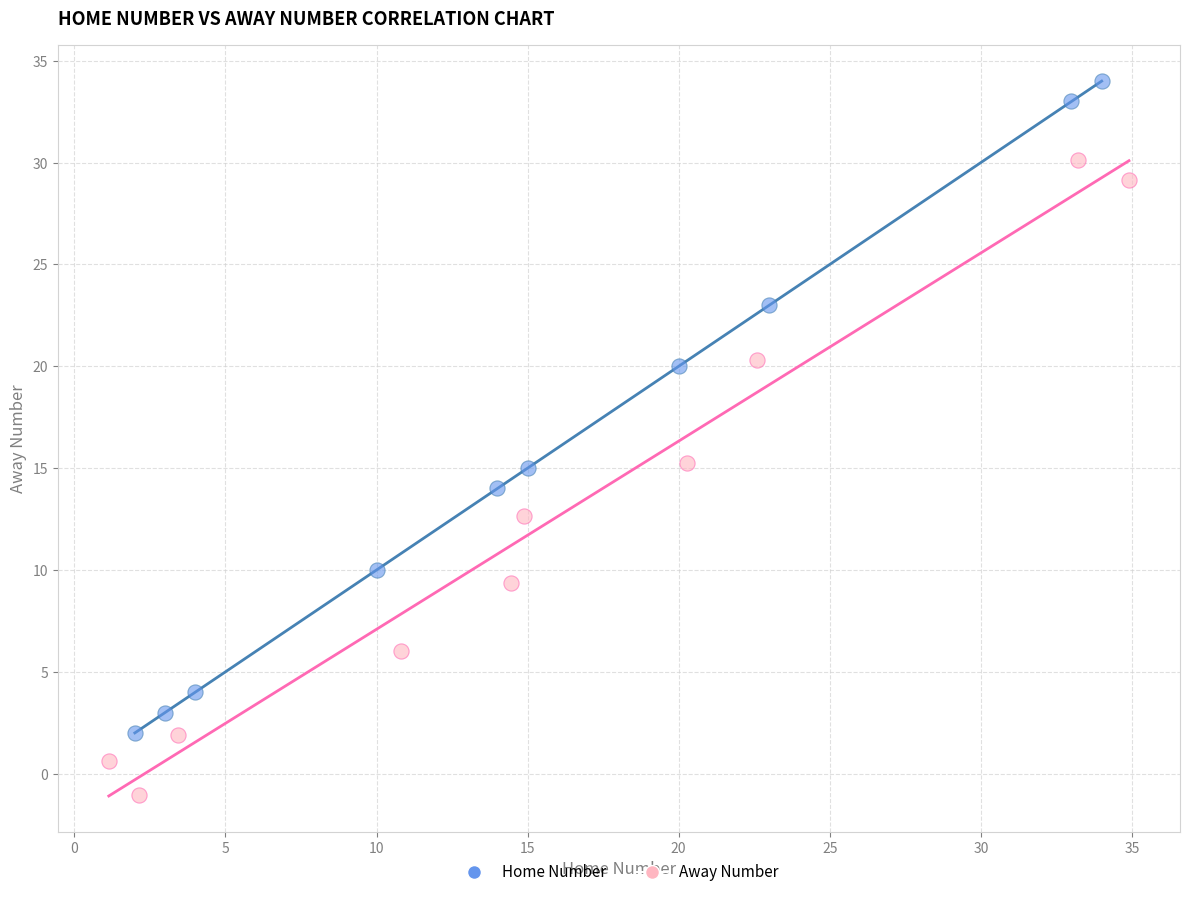

What are all the series names shown in the legend?

Home Number, Away Number